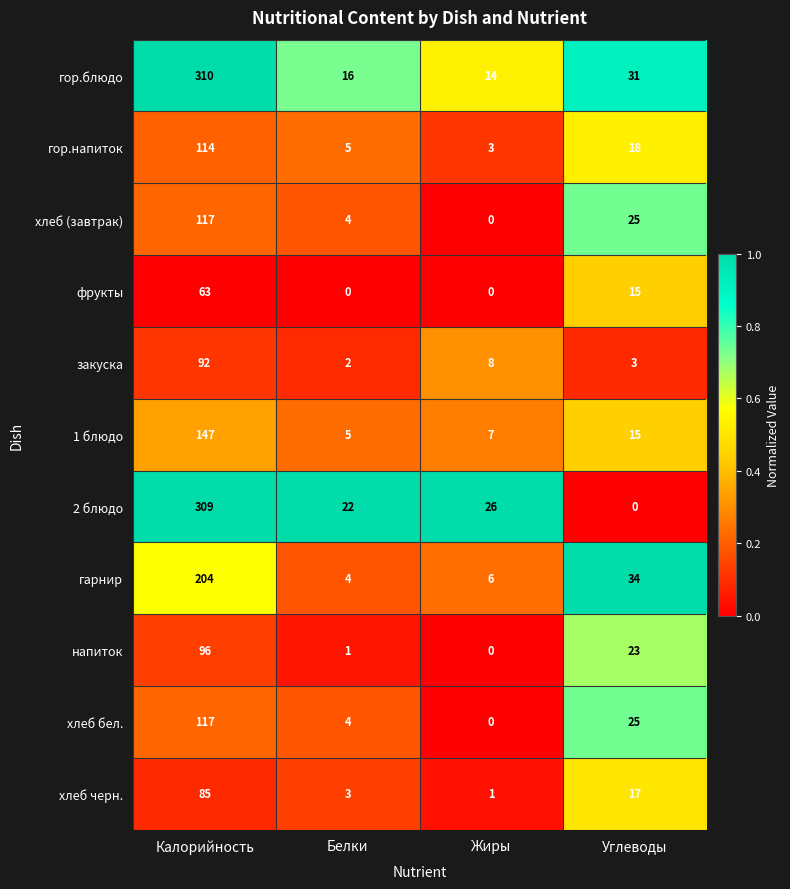

What is the total value across all series at Белки?

66